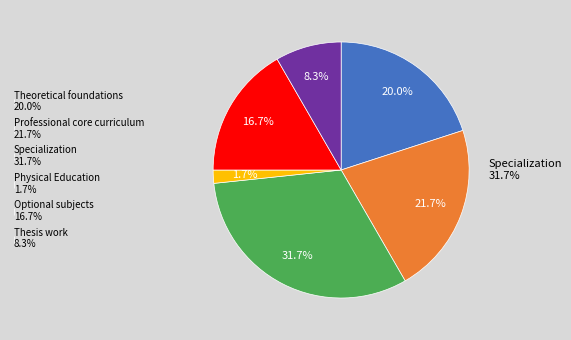

Is Specialization the majority of the pie?

No